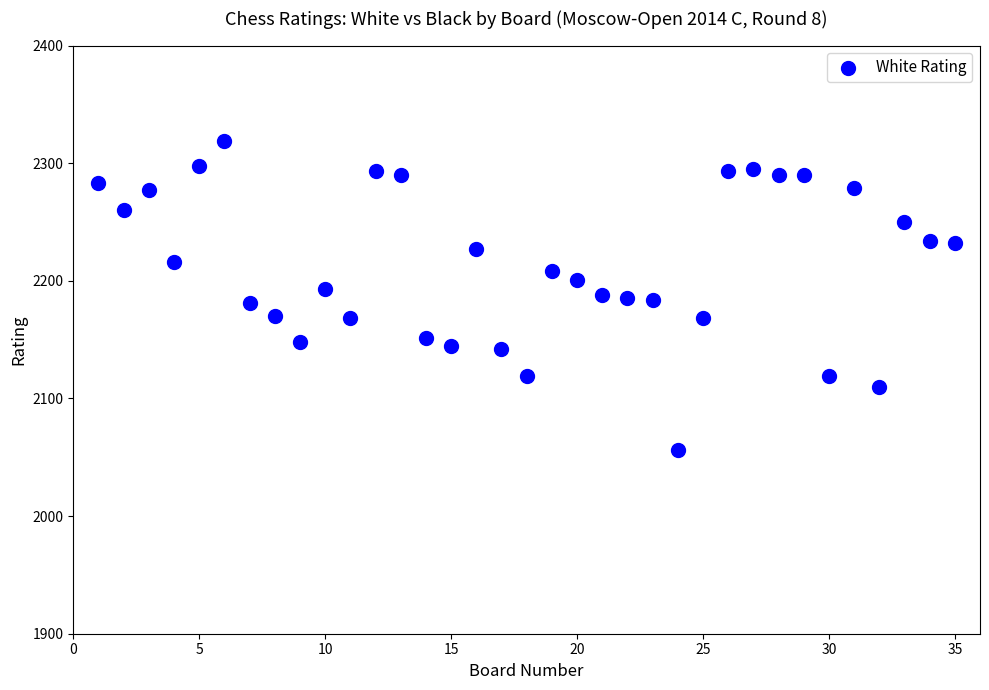

What is the range of X values (max minus min)?

34